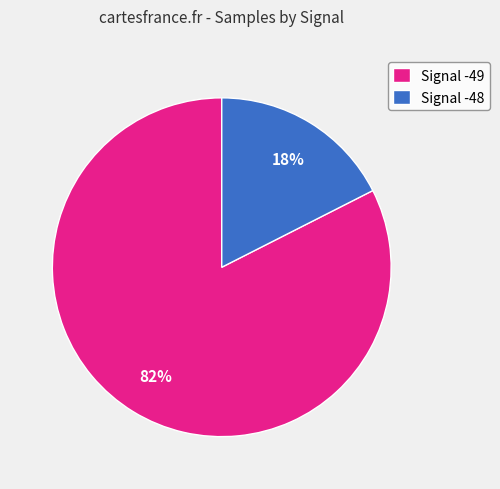

Count the number of slices in the pie.

2